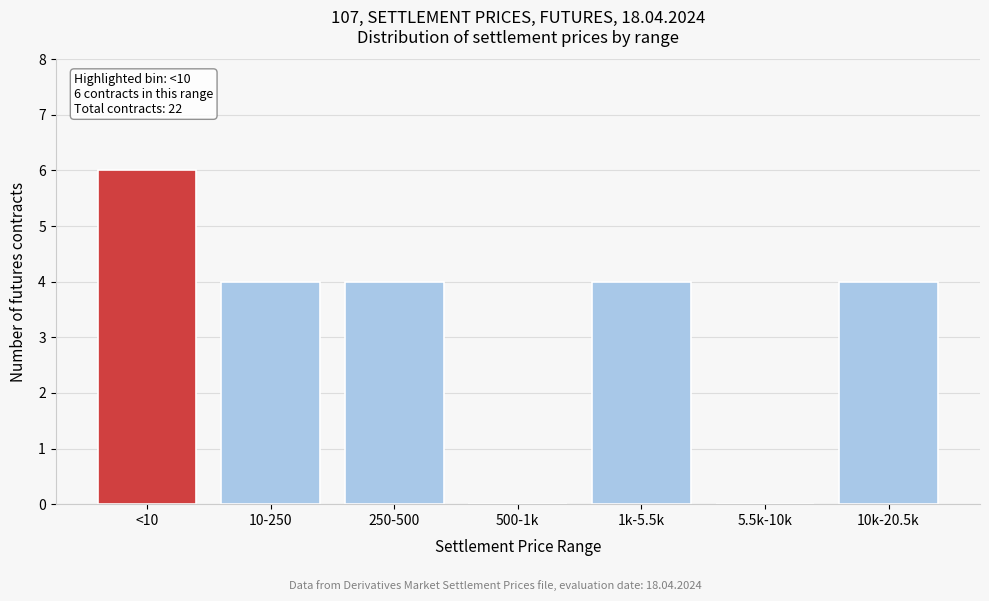

Reading right to left, what are all the values shown in this chart?

10k-20.5k=4	5.5k-10k=0	1k-5.5k=4	500-1k=0	250-500=4	10-250=4	<10=6